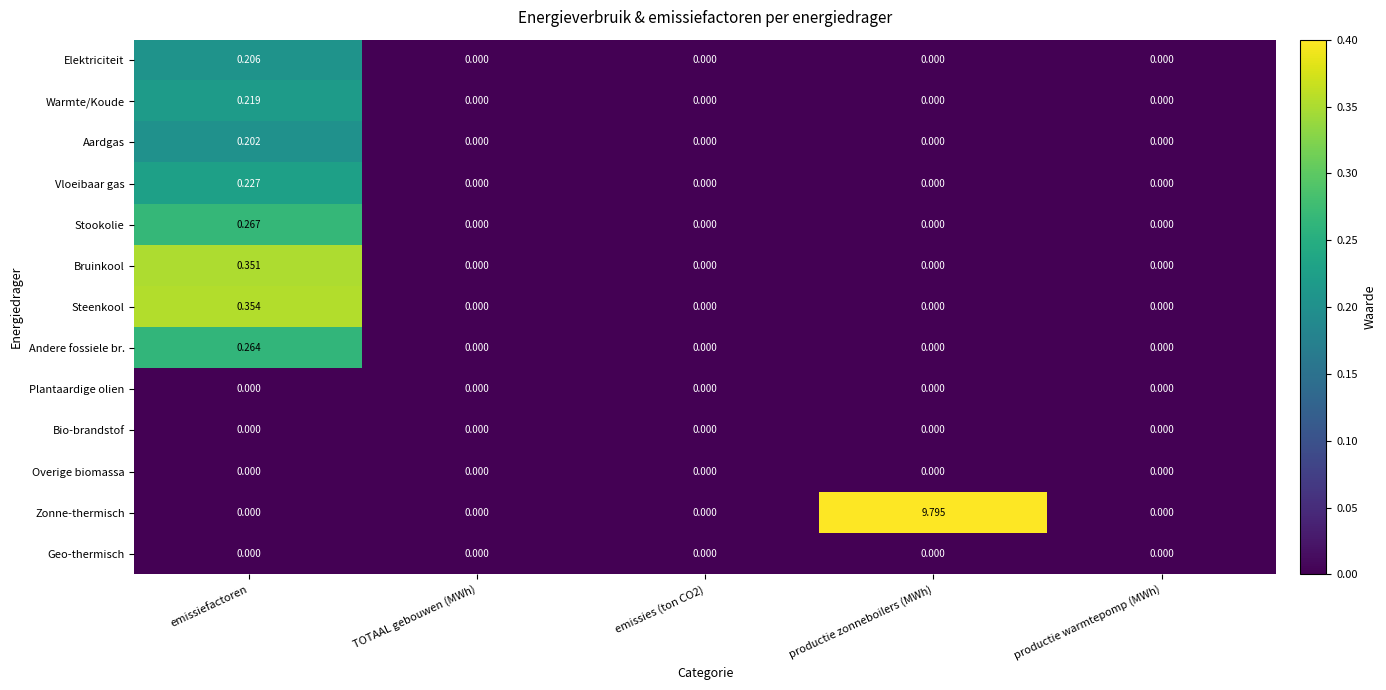

Which series has the largest total across all categories?

Zonne-thermisch